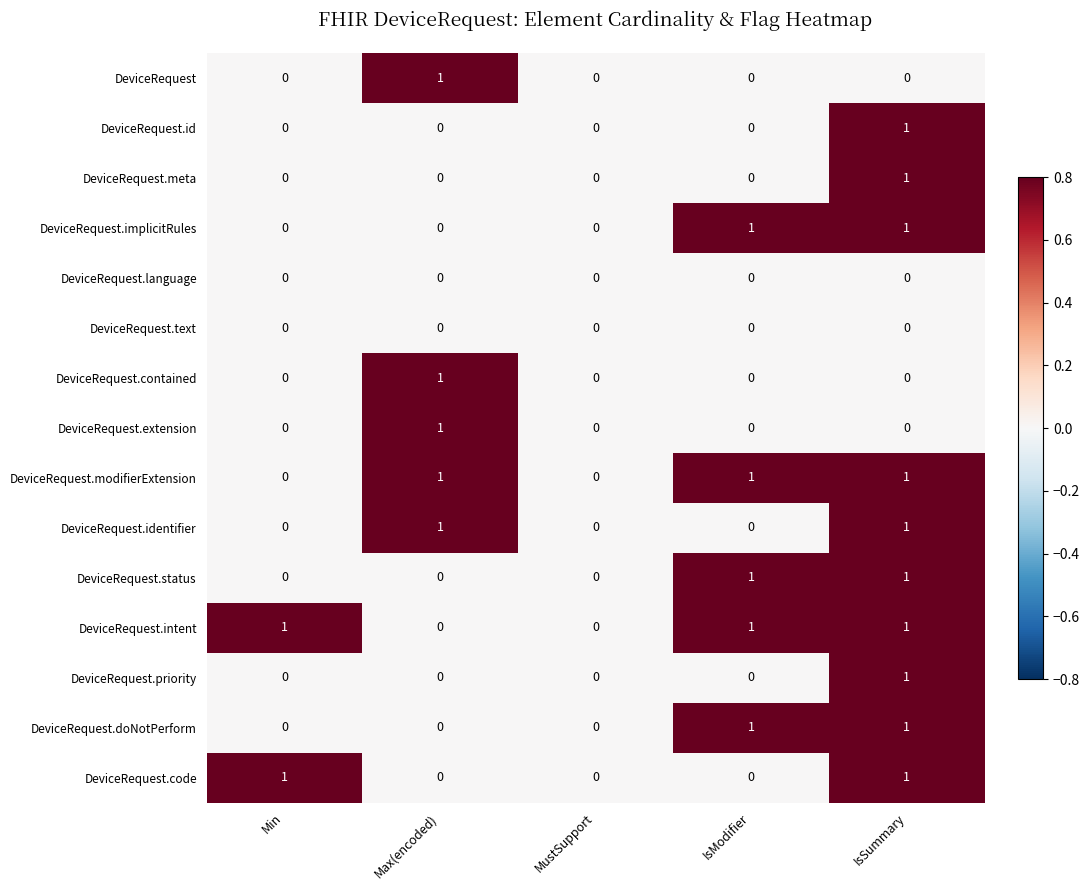

Is it true that DeviceRequest equals 0 at IsSummary?

True